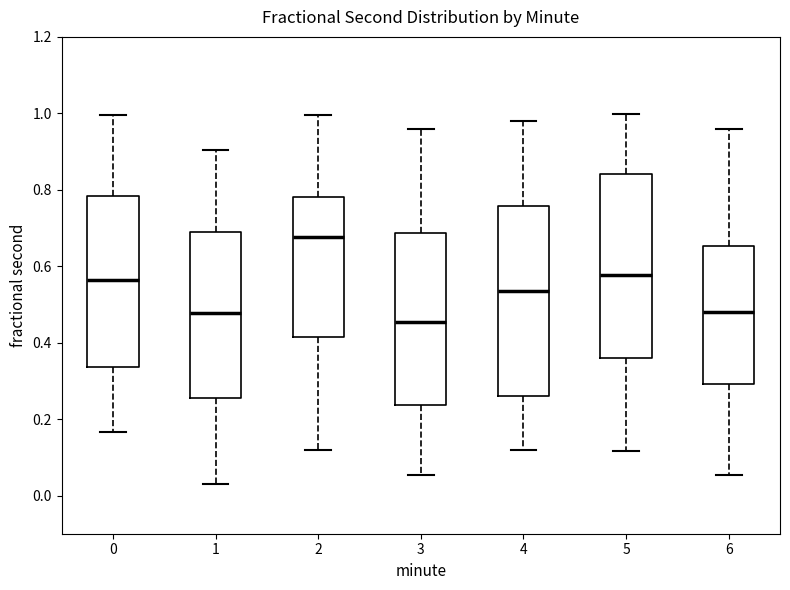

Where does the upper whisker of the box at x = 5 end on the y-axis? The values are not printed on the chart, so give them approximately, as read against the axis.

1.00